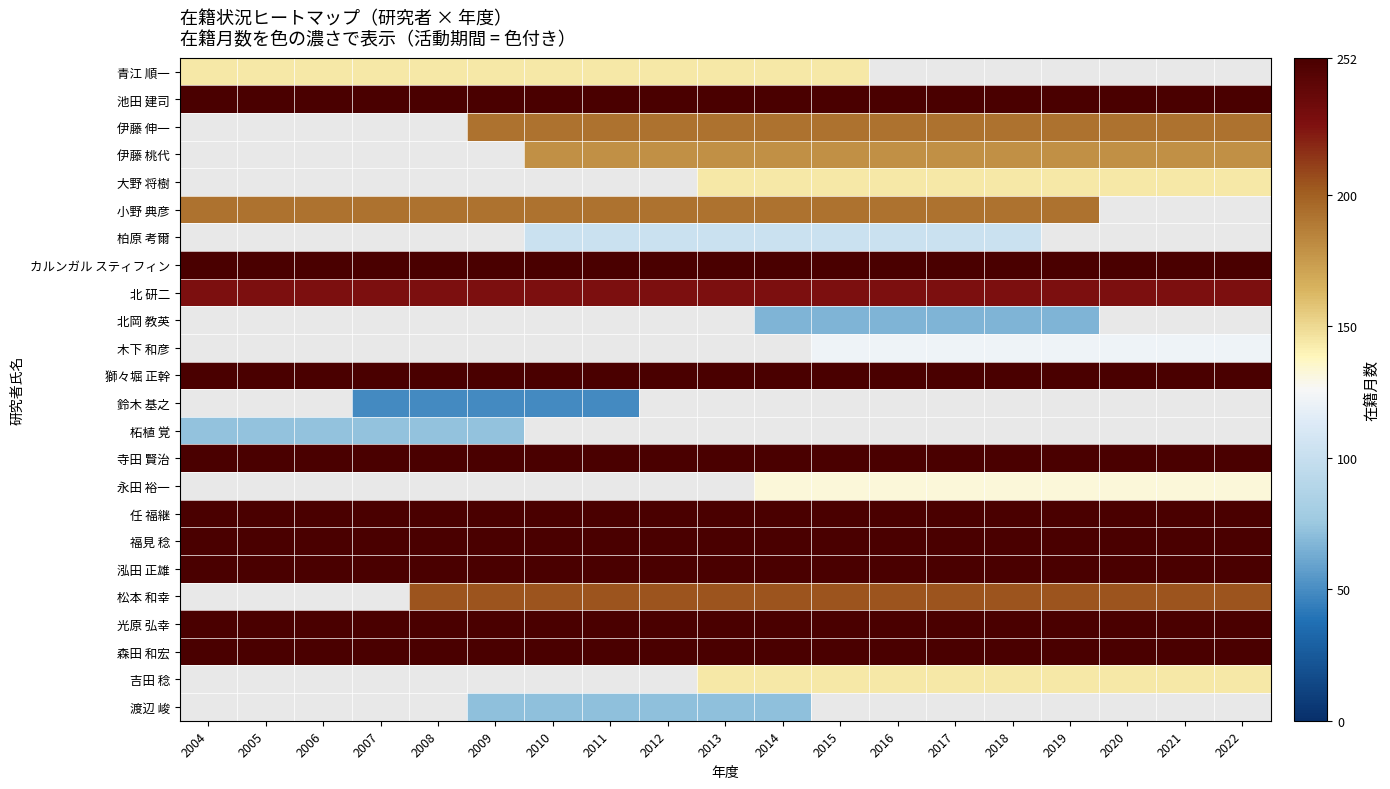

What is the minimum value shown in the chart?

49.0